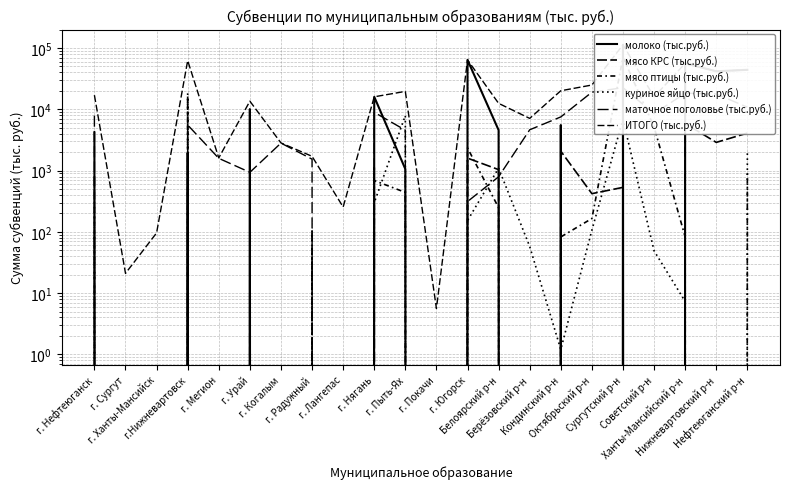

True or false: мясо КРС (тыс.руб.) and мясо птицы (тыс.руб.) intersect in this chart.

True